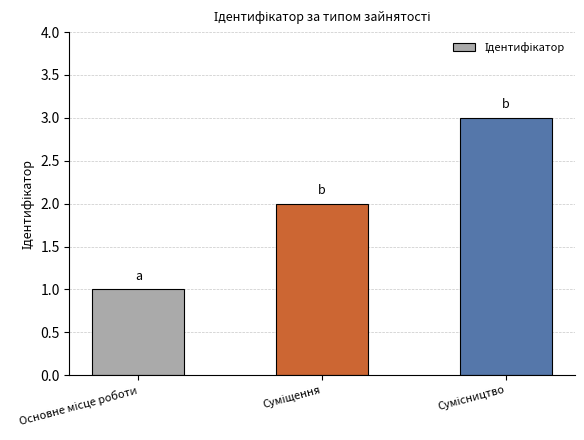

What is the sum of all values?

6